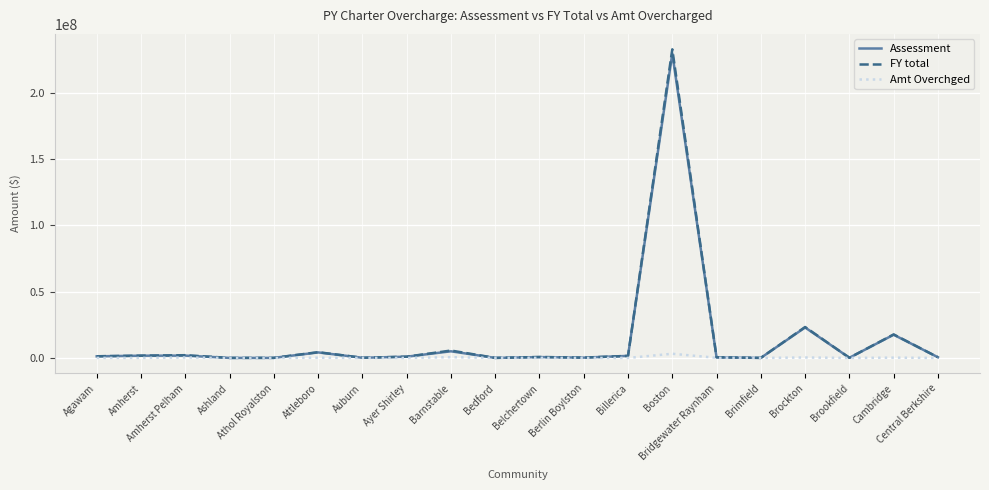

What position from the right is Agawam?

20